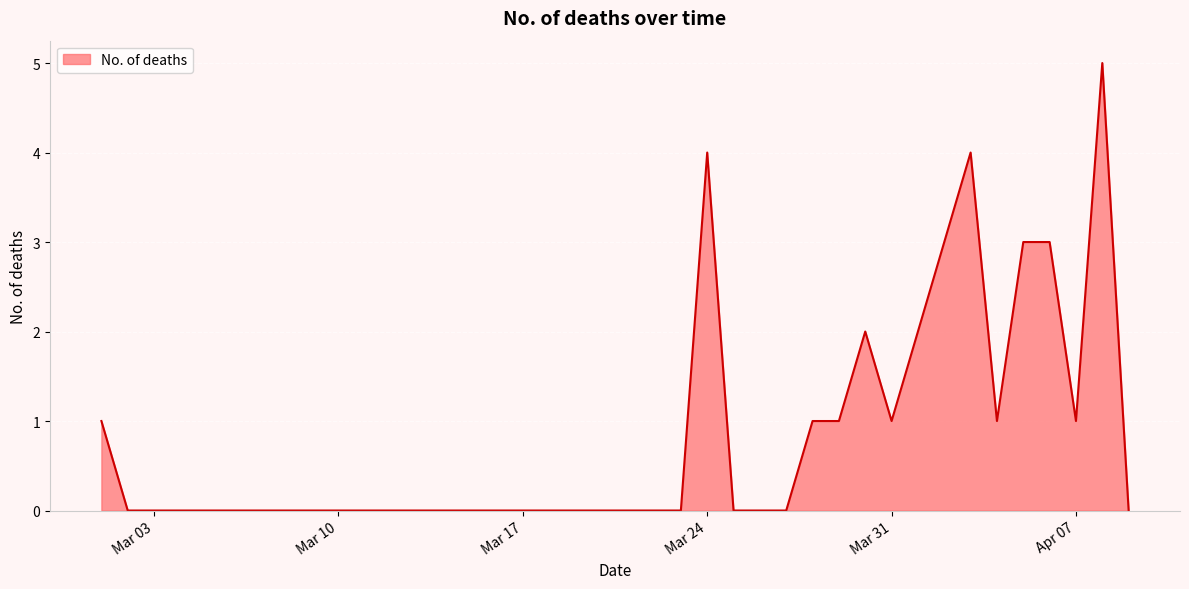

What is the maximum value shown in the chart?

5